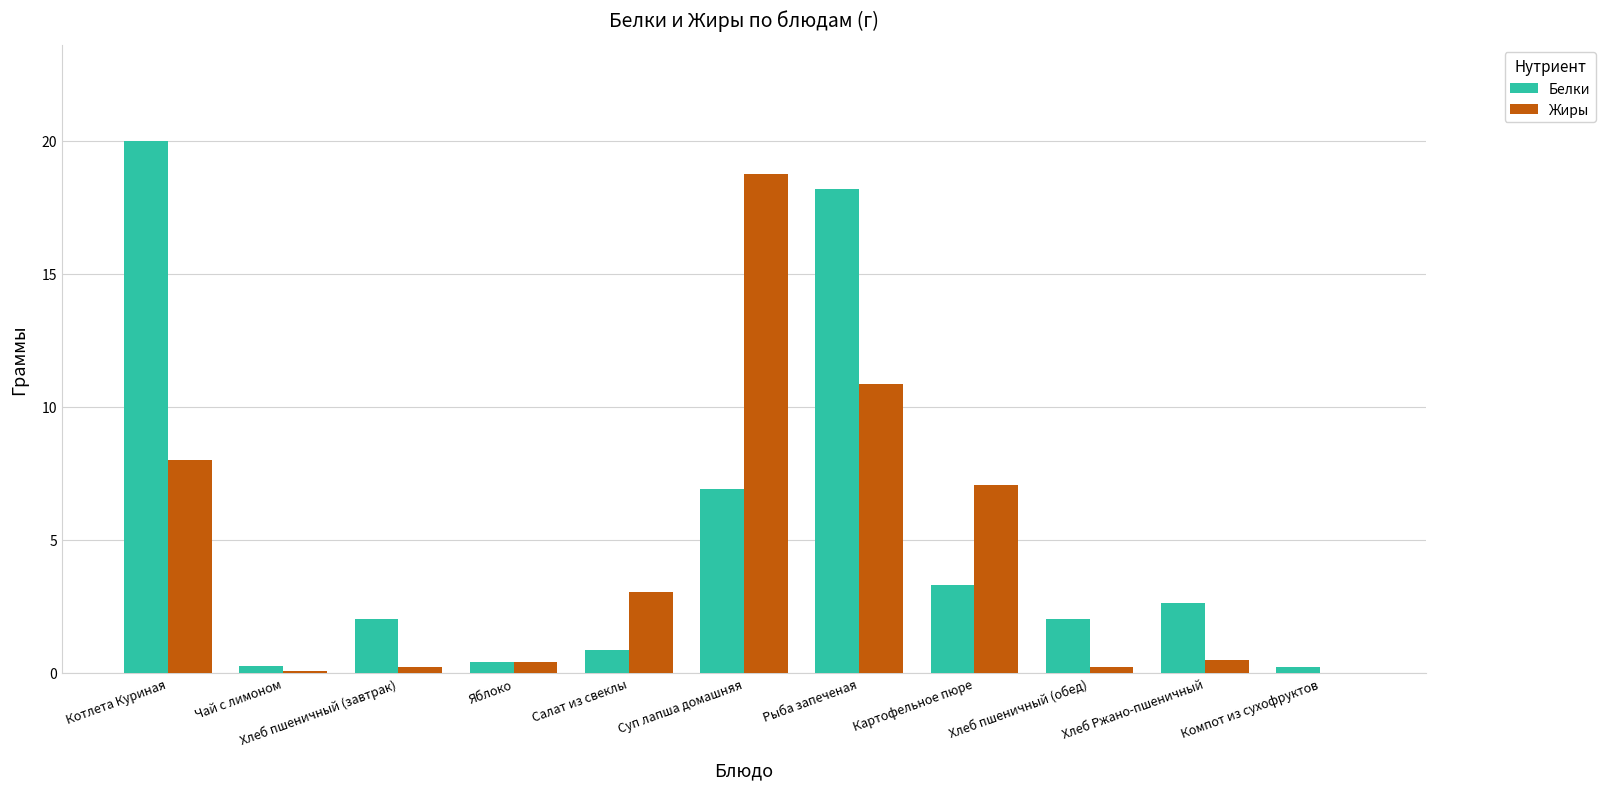

The value of Жиры at Рыба запеченая is 15.4. True or false?

False